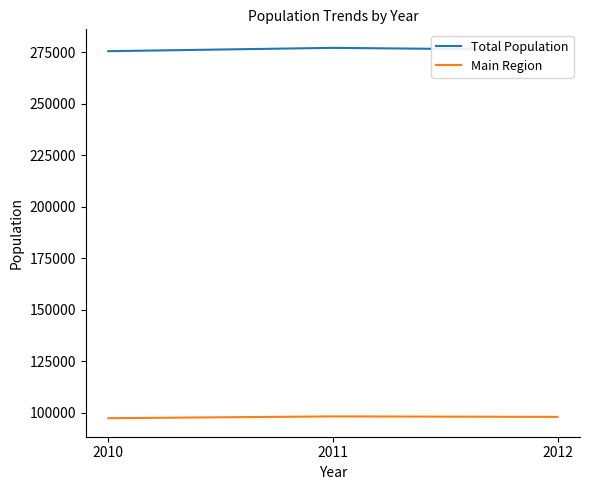

What is the difference between the maximum and minimum values in the Total Population series?

1619